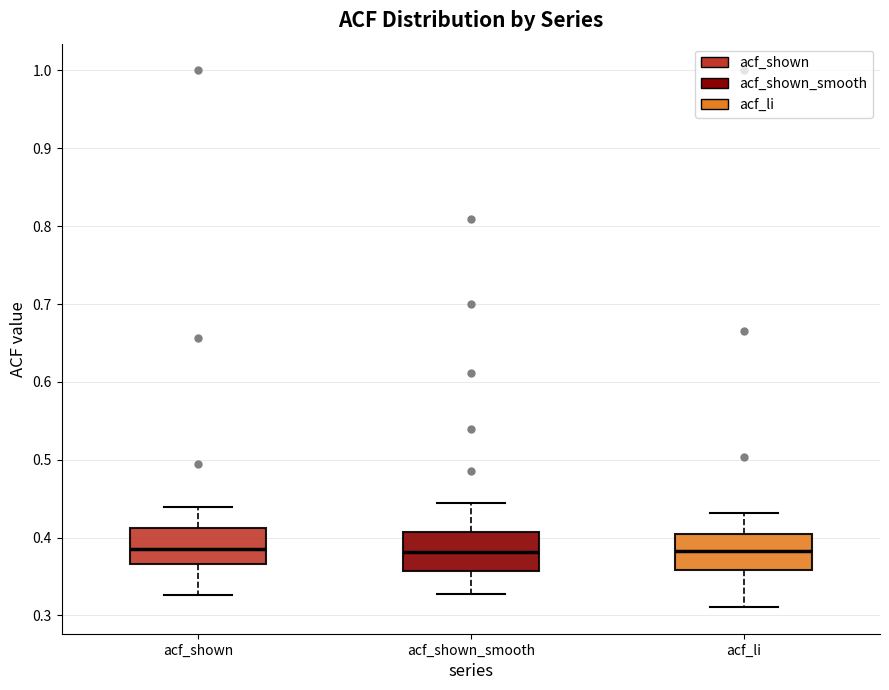

Reading left to right, read every box against the y-axis: the position of its median line, the range the box covers, and the ends of its whiskers. The values are not printed on the chart, so give them approximately, as read against the axis.

acf_shown: median 0.39, box 0.37 to 0.41, whiskers 0.33 to 0.44
acf_shown_smooth: median 0.38, box 0.36 to 0.41, whiskers 0.33 to 0.44
acf_li: median 0.38, box 0.36 to 0.40, whiskers 0.31 to 0.43